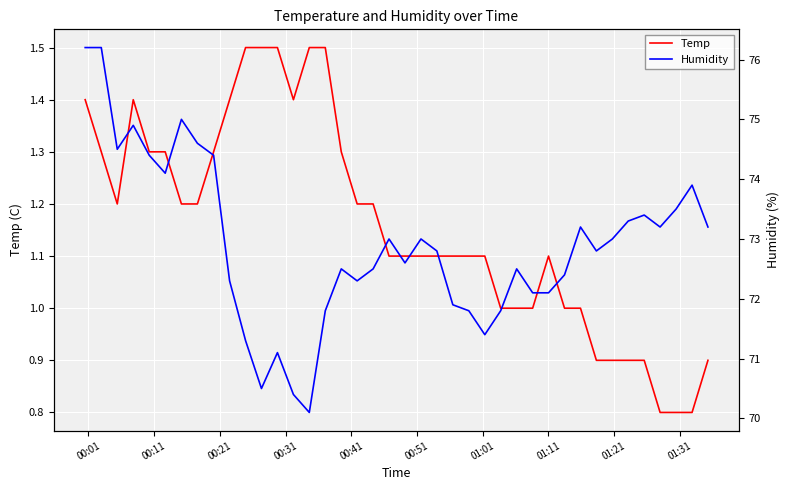

What is the lowest value of the Temp series?

0.8